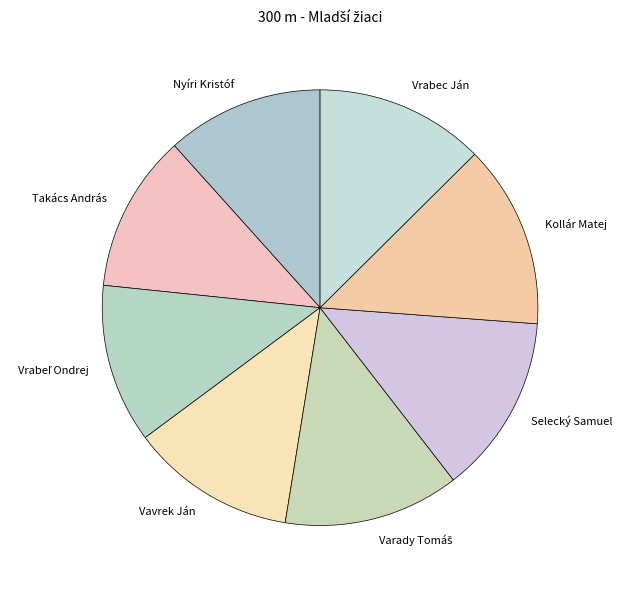

True or false: Selecký Samuel accounts for 4% of the total.

False